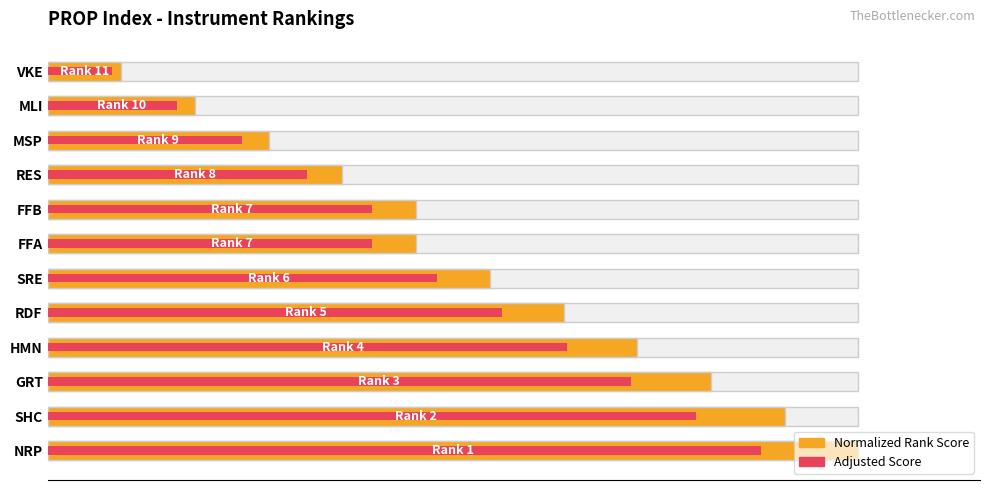

True or false: Normalized Rank Score has a value of 45.5 at FFB.

True